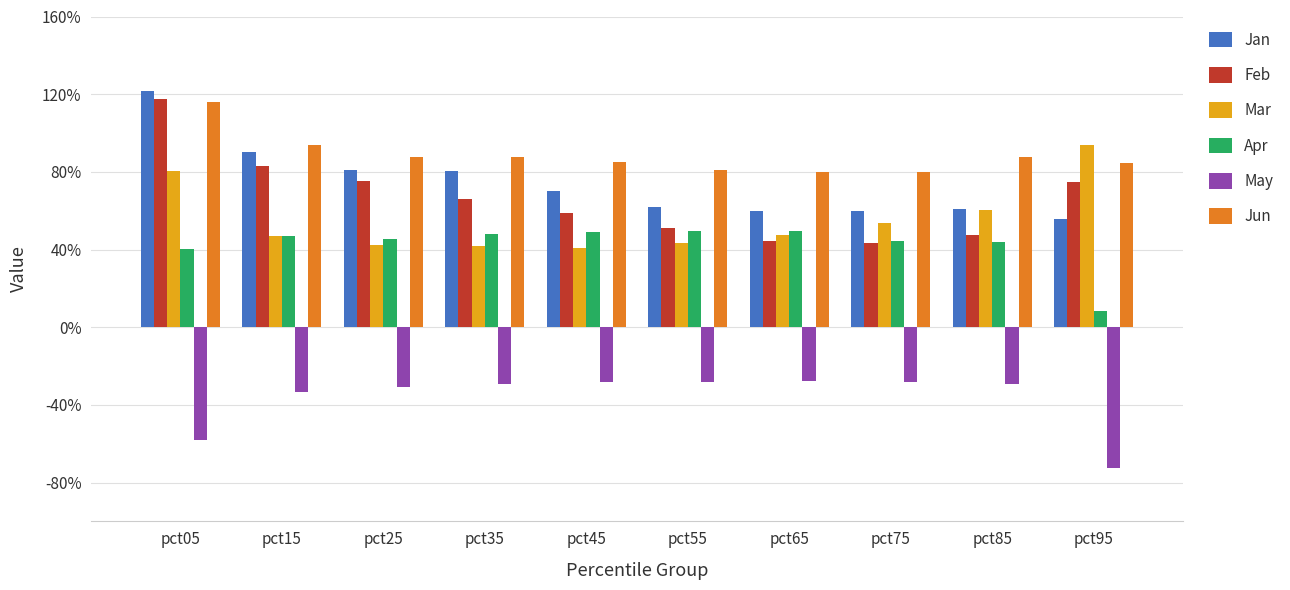

What are all the series names shown in the legend?

Jan, Feb, Mar, Apr, May, Jun